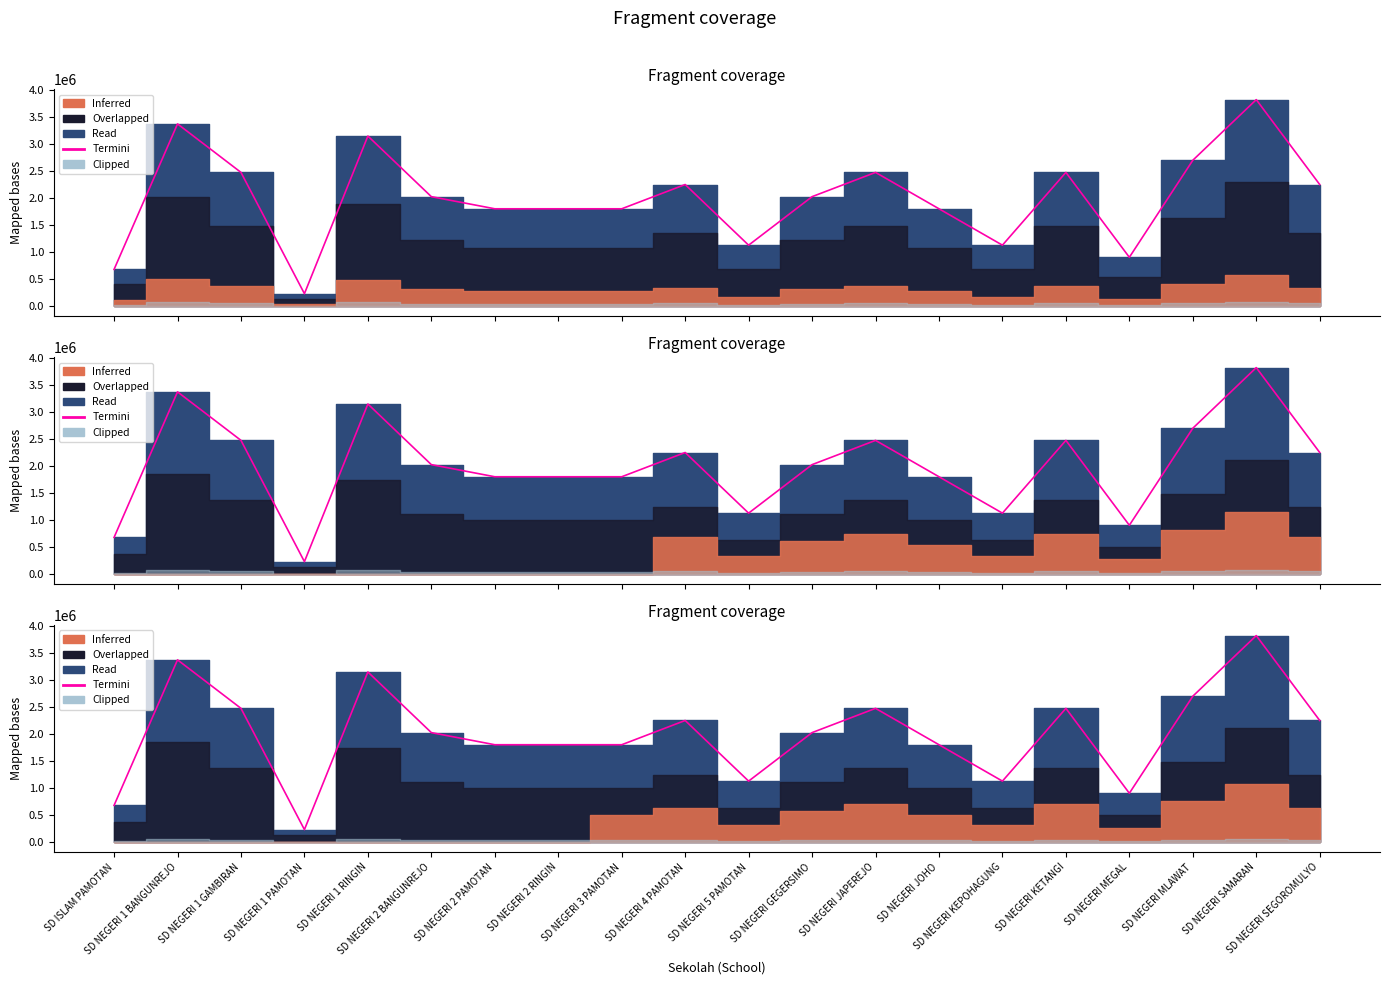

True or false: the data has more than 2 interior local peaks.

True